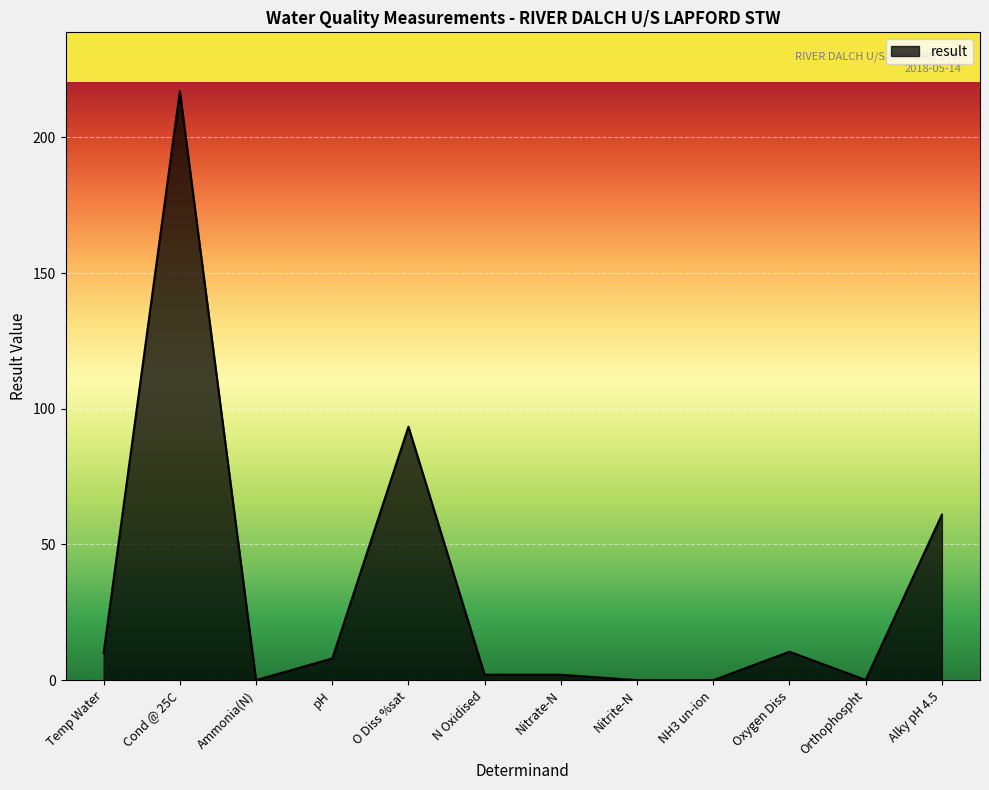

What is the maximum value shown in the chart?

217.0